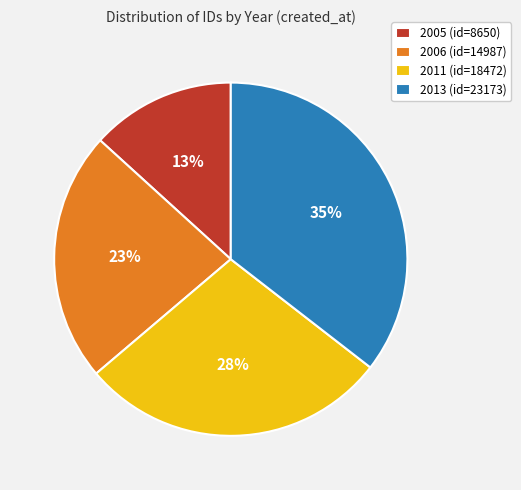

Is 2006 the majority of the pie?

No